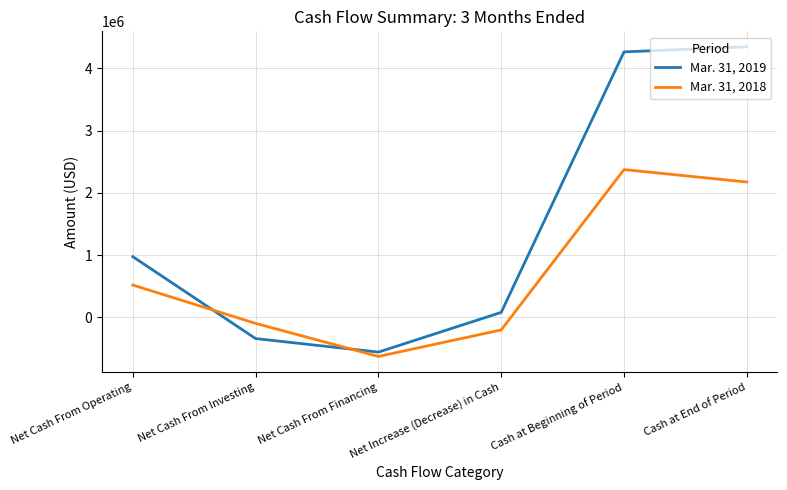

Which series has the widest spread of values?

Mar. 31, 2019